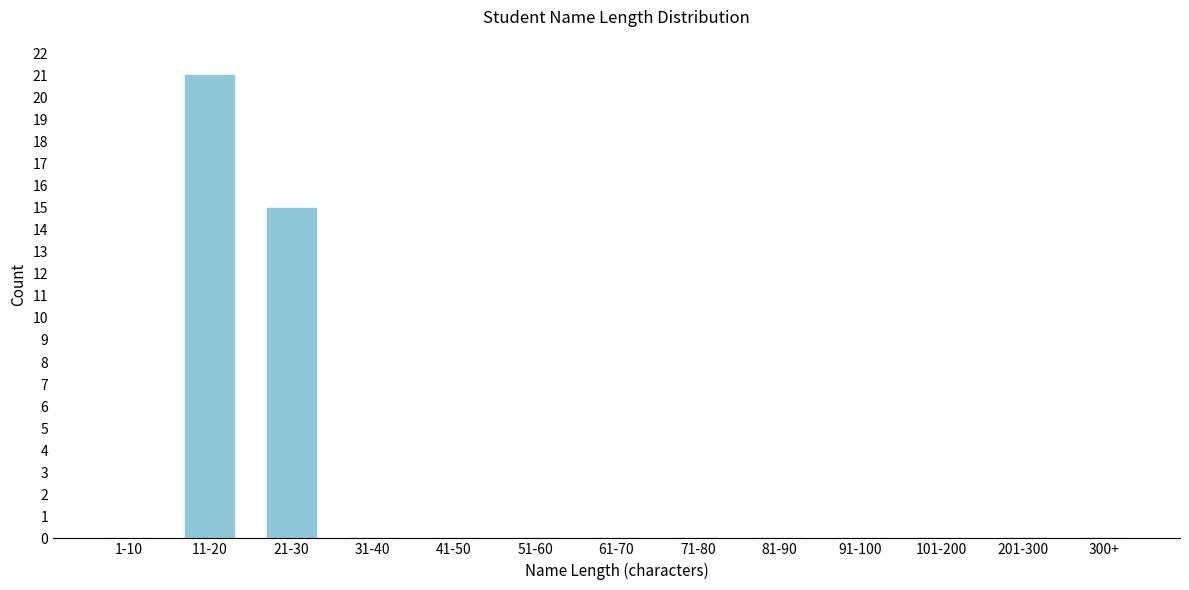

Reading left to right, list all the values displayed in this chart.

1-10=0	11-20=21	21-30=15	31-40=0	41-50=0	51-60=0	61-70=0	71-80=0	81-90=0	91-100=0	101-200=0	201-300=0	300+=0